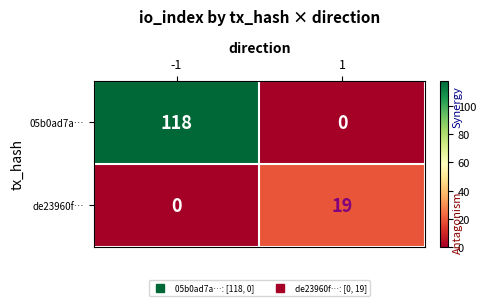

The value of 05b0ad7a… at -1 is 118. True or false?

True